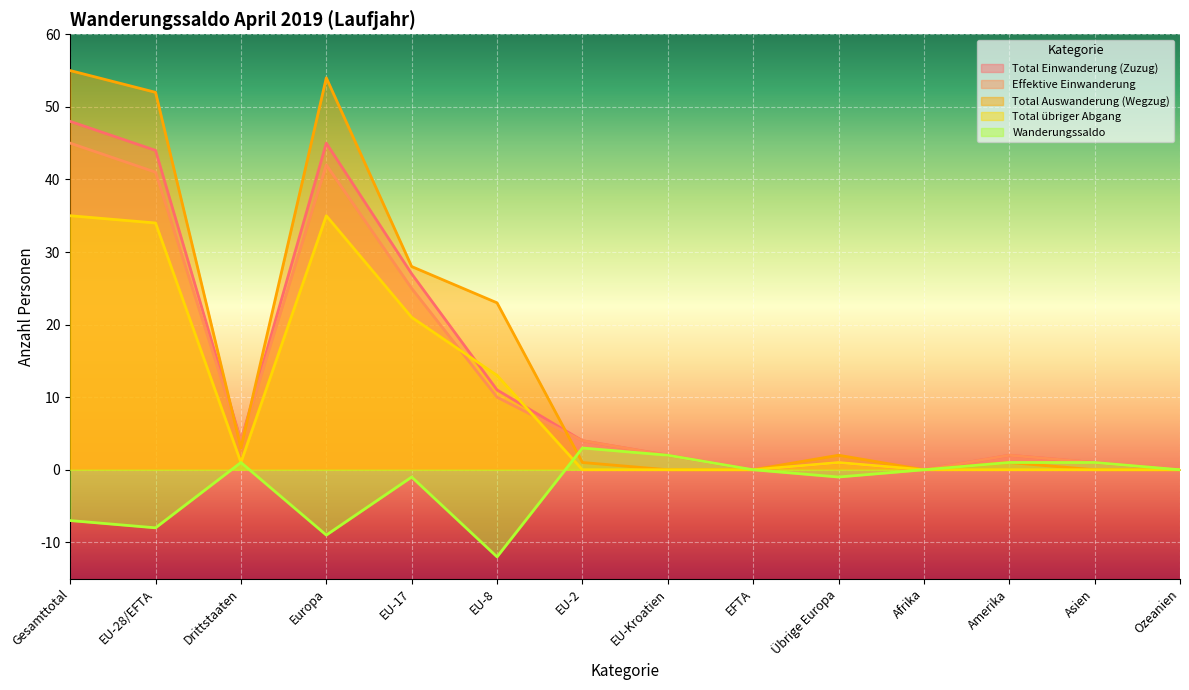

Where is the first local maximum for Total übriger Abgang?

Europa